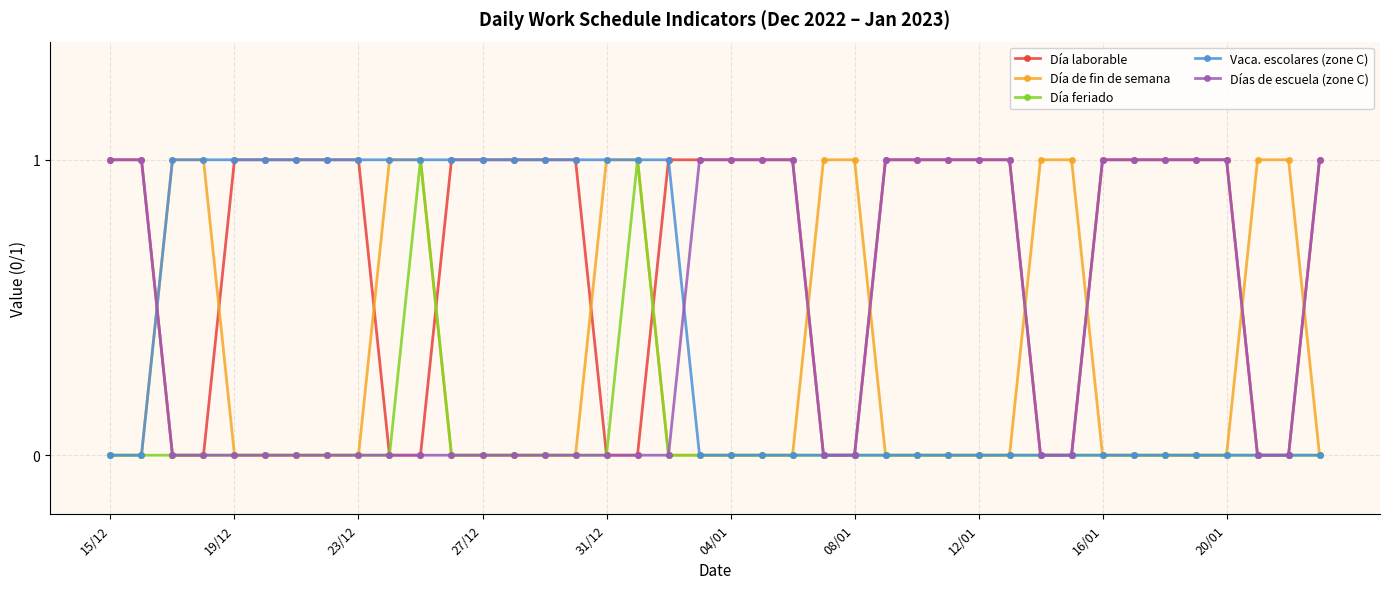

At how many categories does at least one series exceed 0?

40